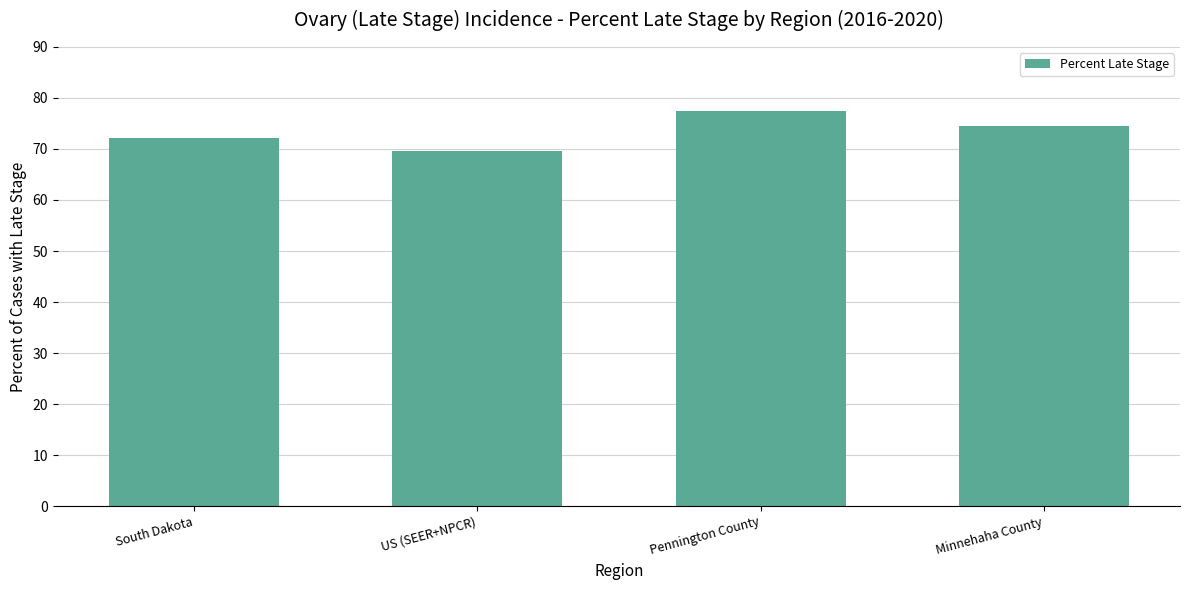

Reading left to right, extract all data points from this chart.

72.1	69.7	77.4	74.6